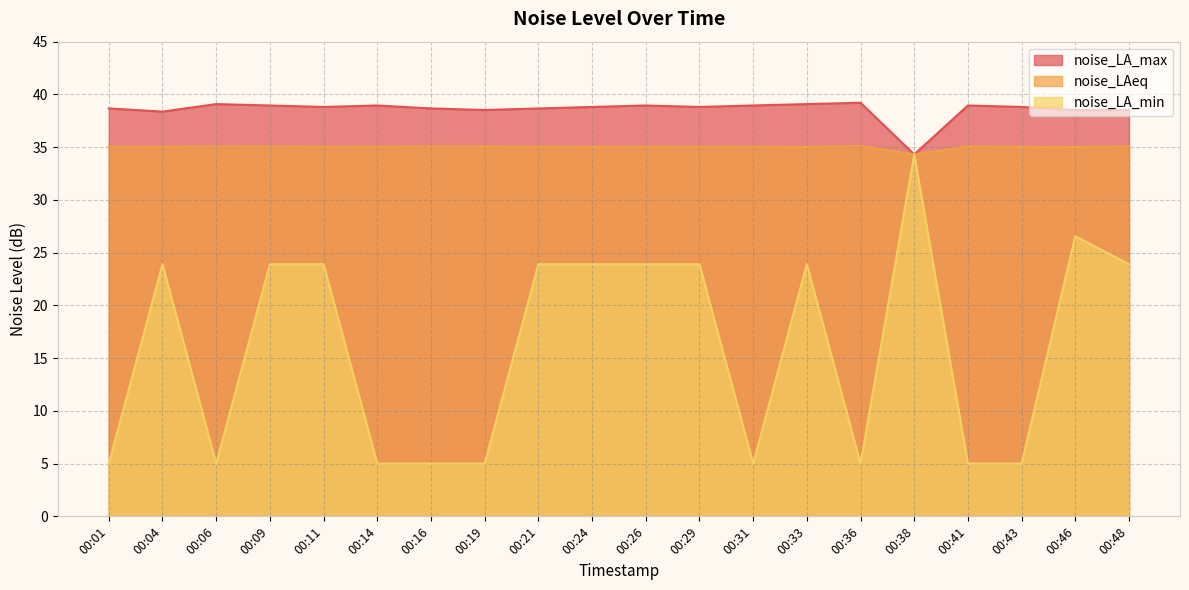

In noise_LA_min, how many points are higher than both neighbors (excluding endpoints)?

4